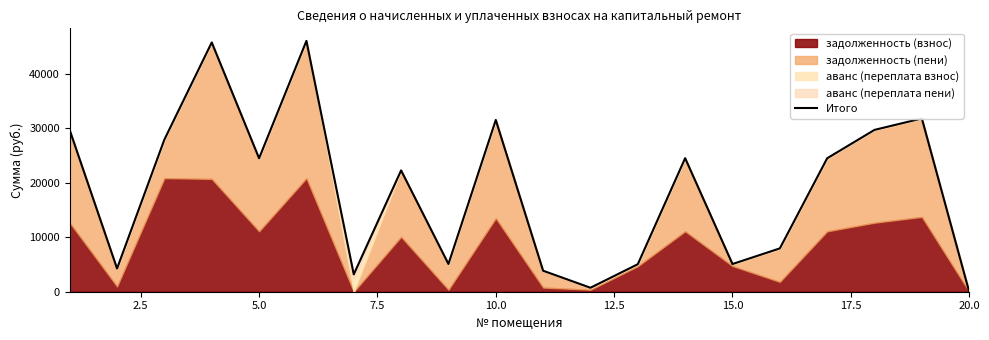

Reading left to right, transcribe all the data shown in this chart.

29634.3	4253.7	27915.2	45718.8	24474.4	46006.0	3183.7	22249.3	5088.3	31505.4	3849.9	728.1	5044.1	24495.8	5079.6	7946.0	24474.4	29682.8	31775.7	0.5